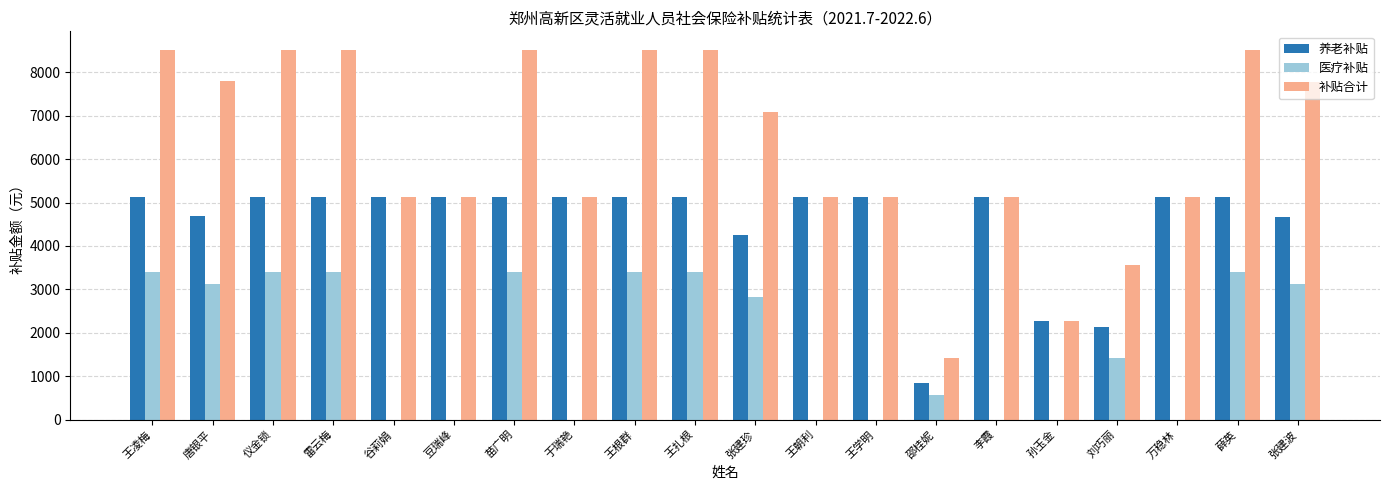

The value of 补贴合计 at 王扎根 is 5897.7. True or false?

False